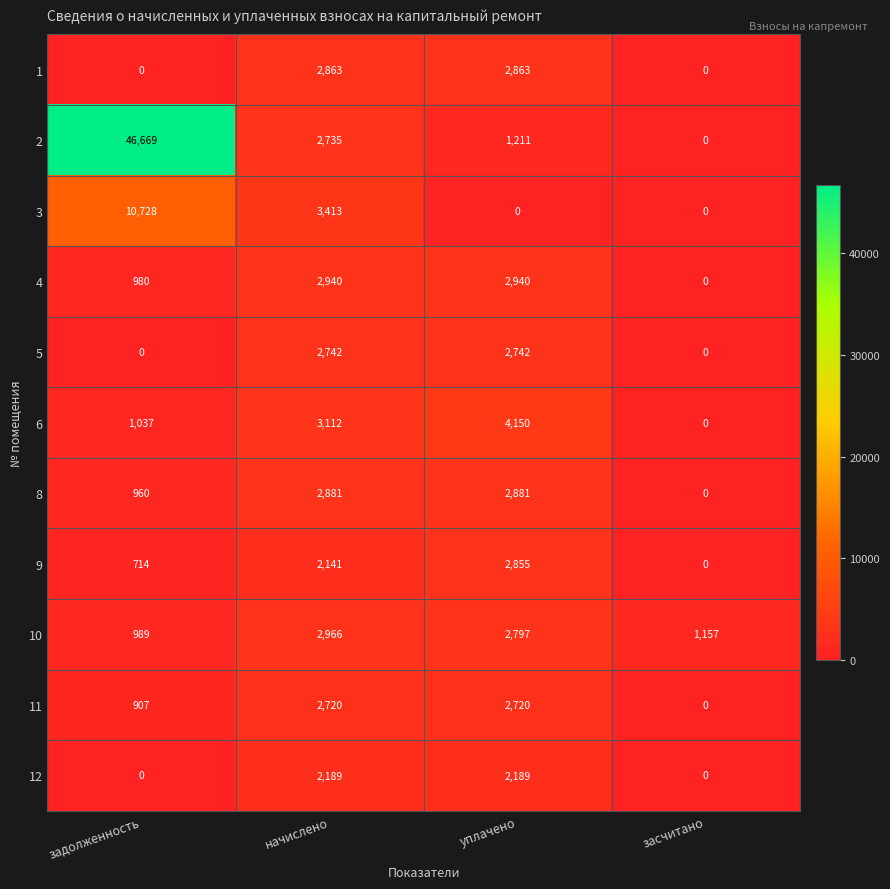

Is it true that 10 equals 682 at задолженность?

False